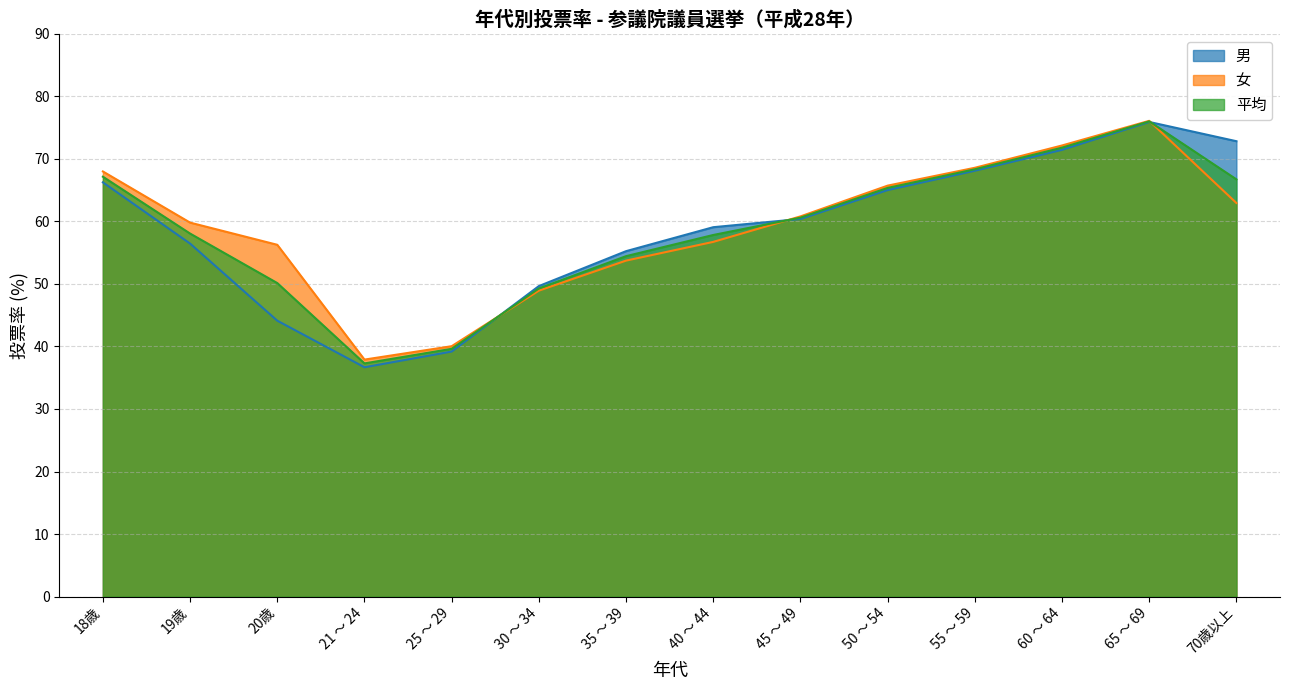

Where is 女 nearest to the value 57?

40 ～ 44